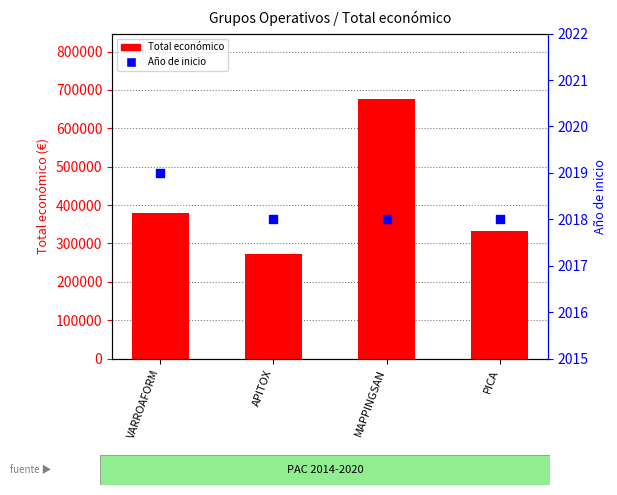

Which series contains the highest Y value?

Total económico